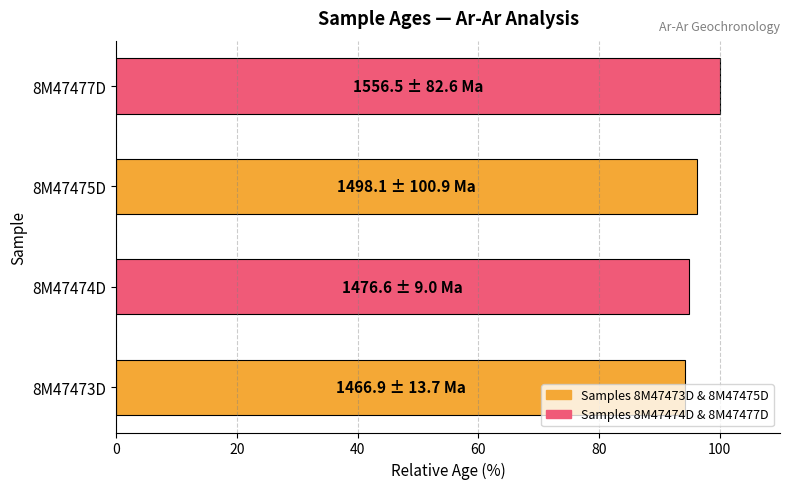

The value at 8M47474D is 160.2. True or false?

False